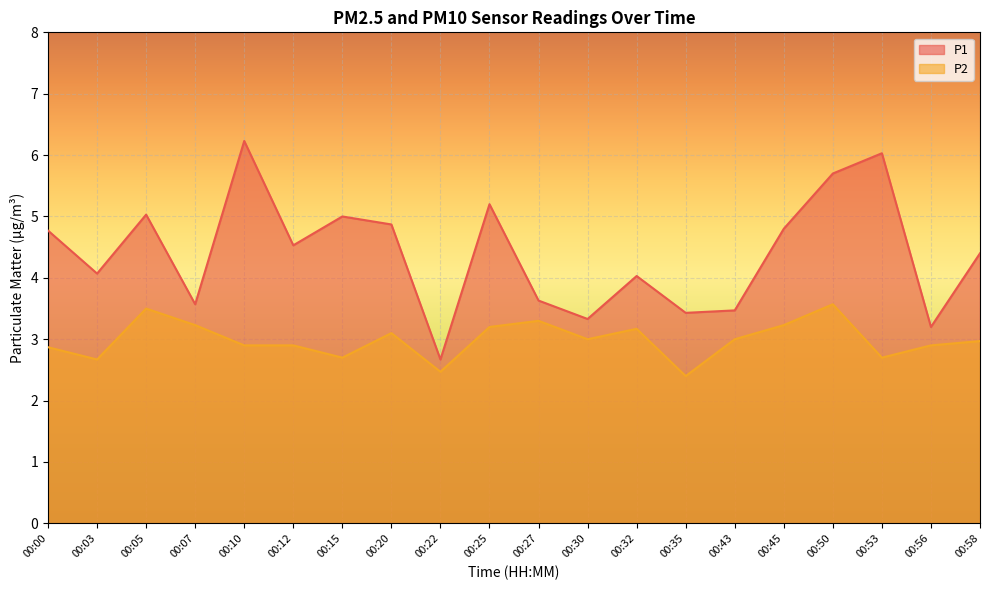

True or false: P2 and P1 intersect in this chart.

False